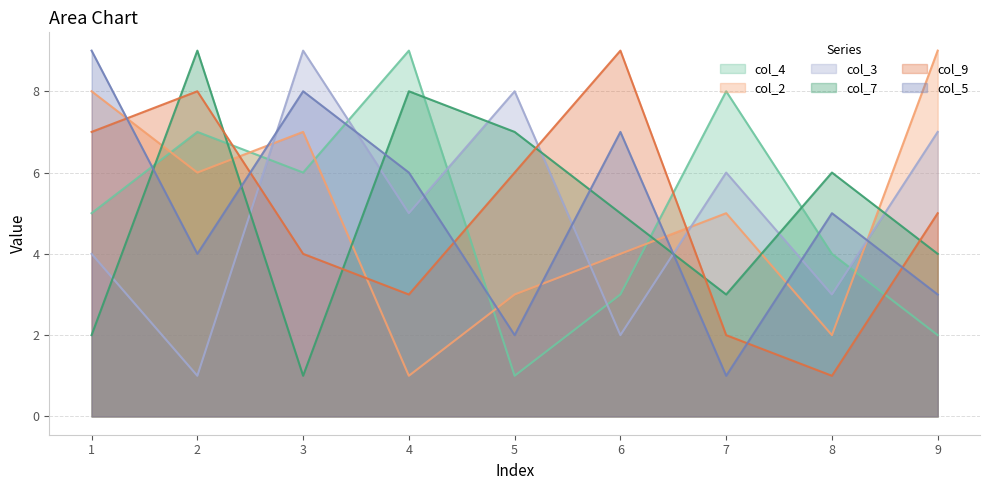

What is the spread (max minus min) of values at 7?

7